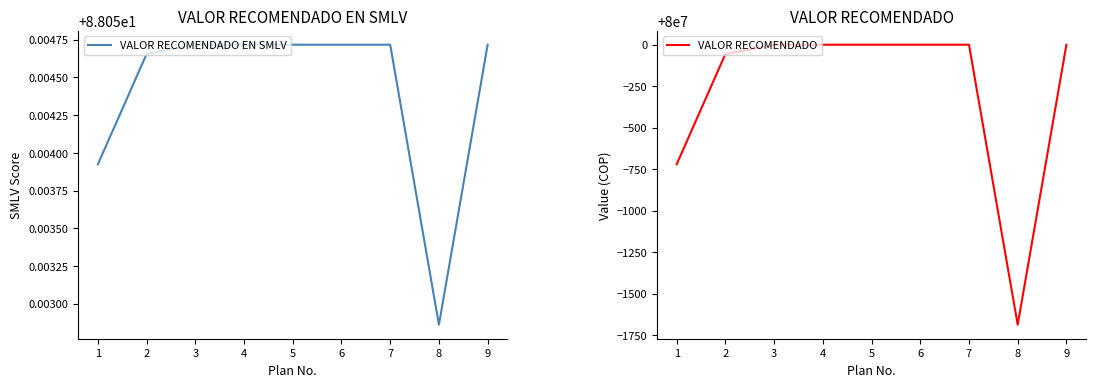

Count the number of categories in the chart.

9